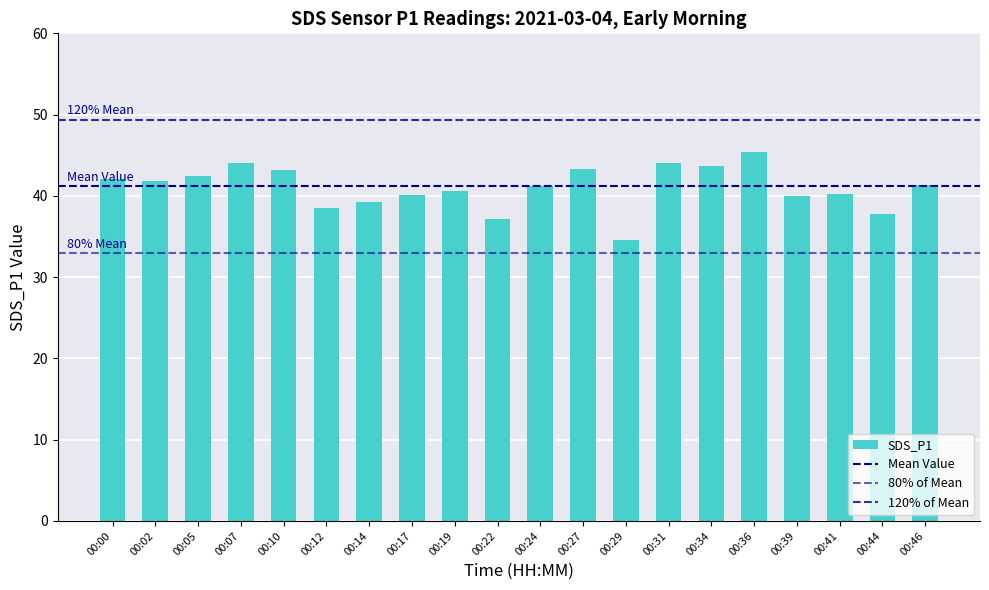

Does the chart contain any negative values?

No